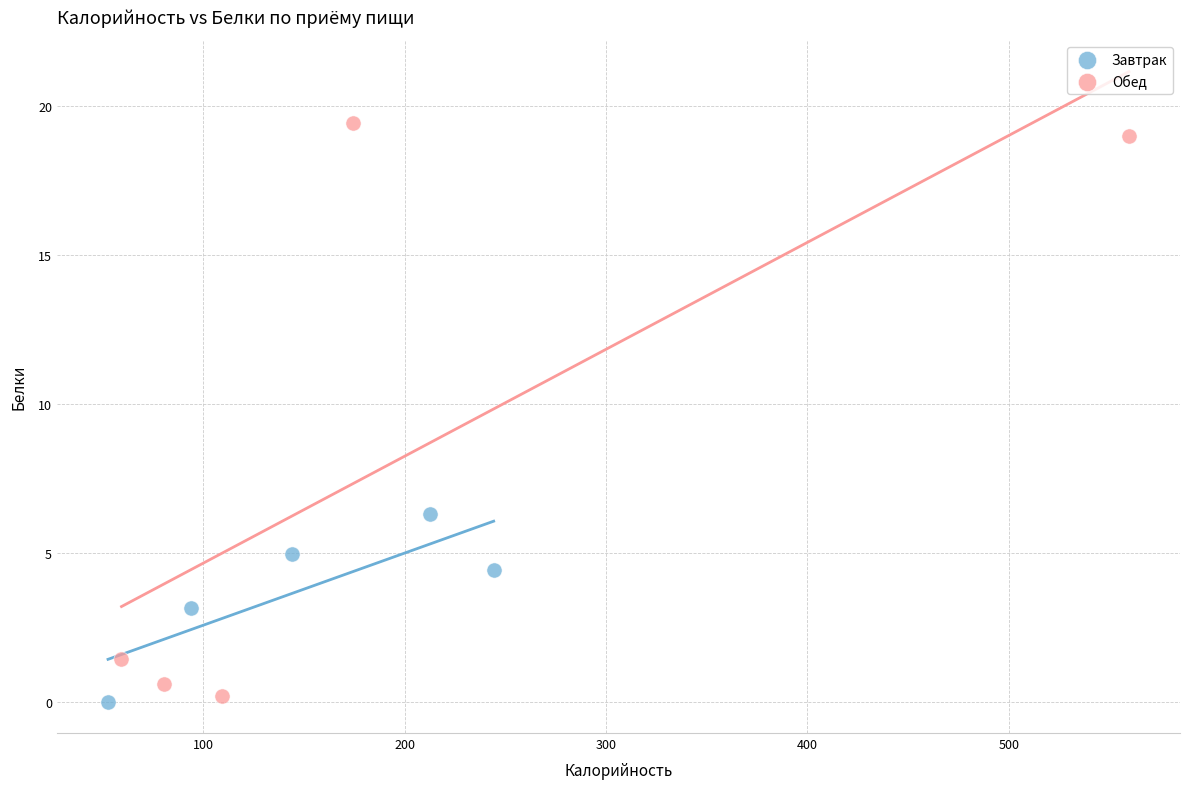

Which series reaches the maximum Y coordinate?

Обед